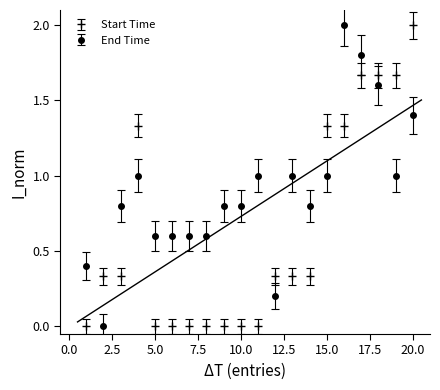

Which label corresponds to the smallest value in the chart?

1